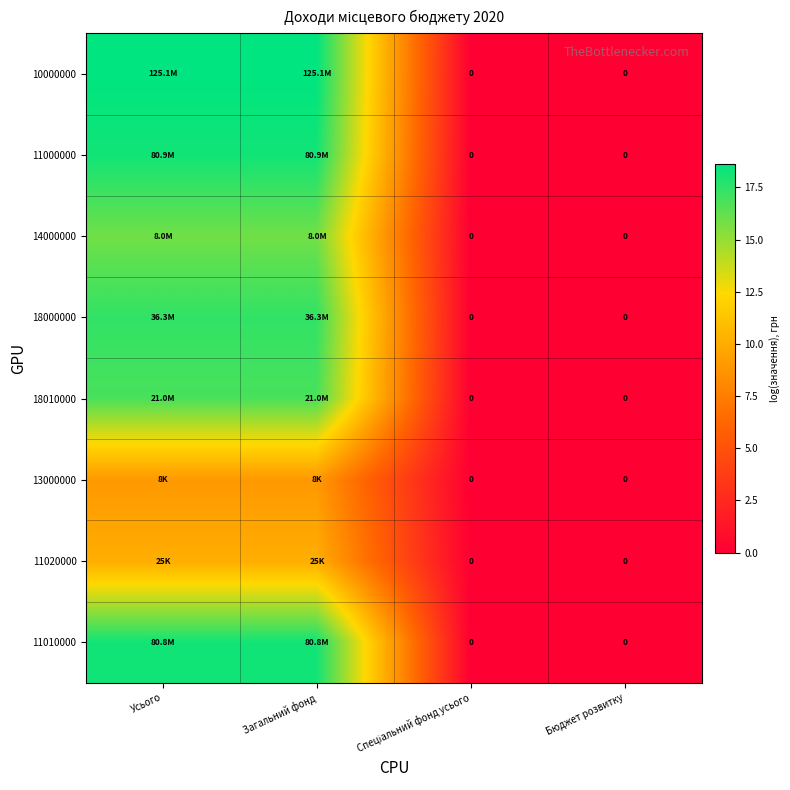

True or false: 18010000 has a value of 0.0 at Спеціальний фонд усього.

True